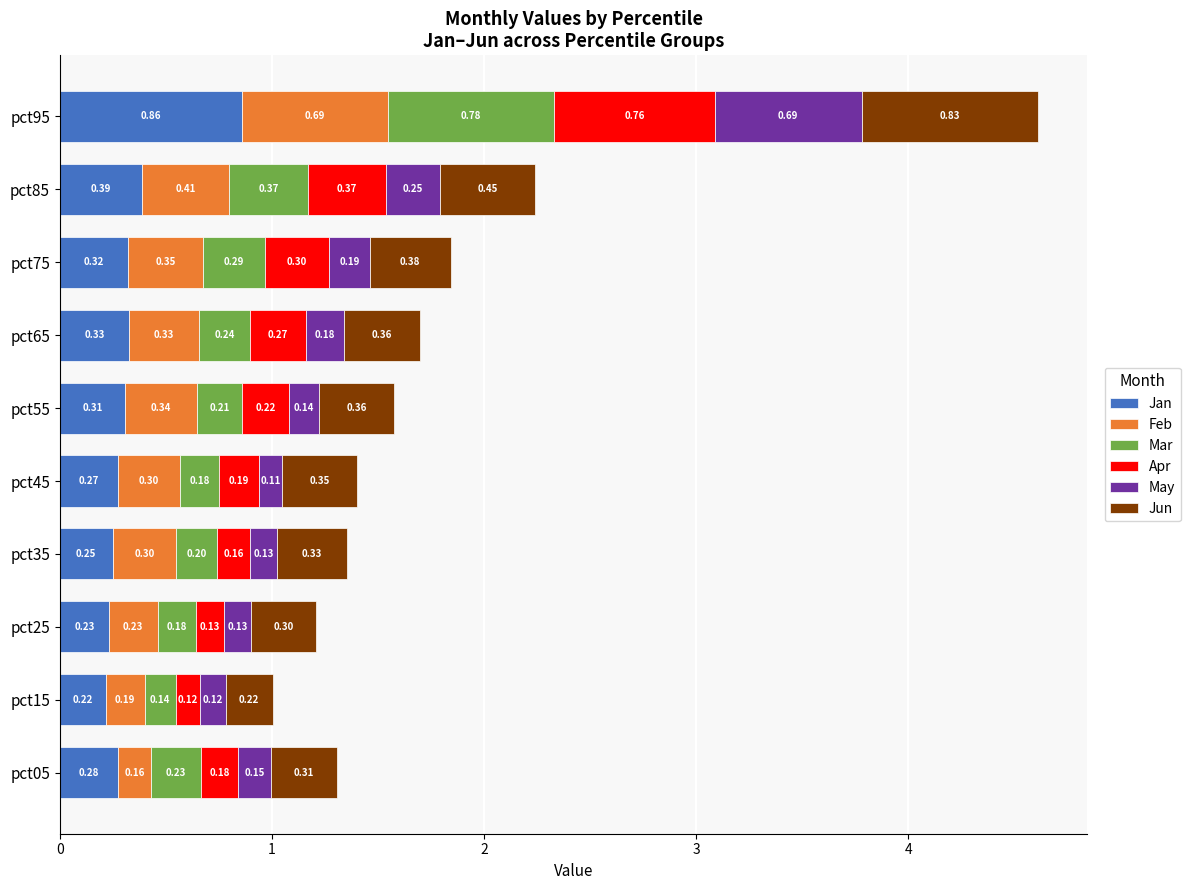

What is the sum of the Jan values at pct75 and pct55?

0.6